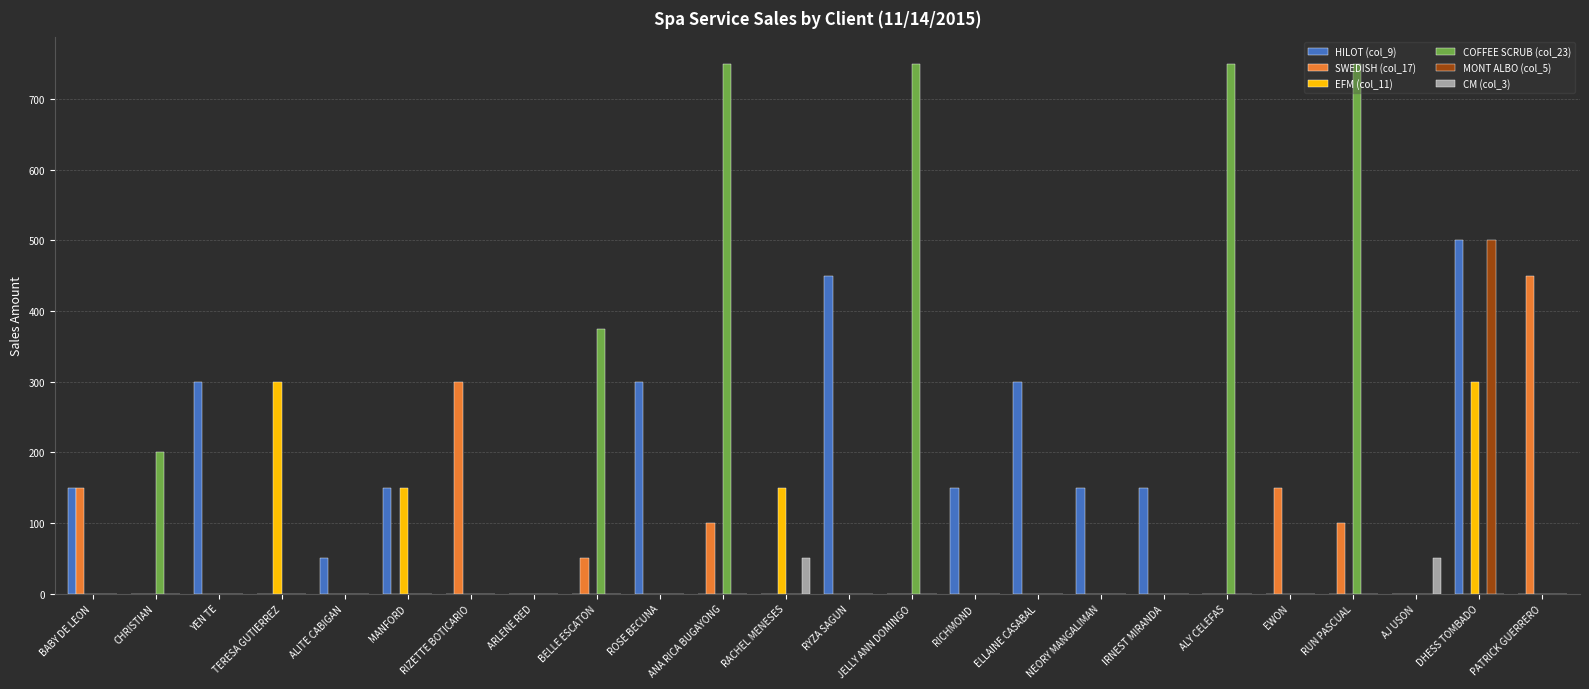

At which category is the sum across all series the highest?

DHESS TOMBADO